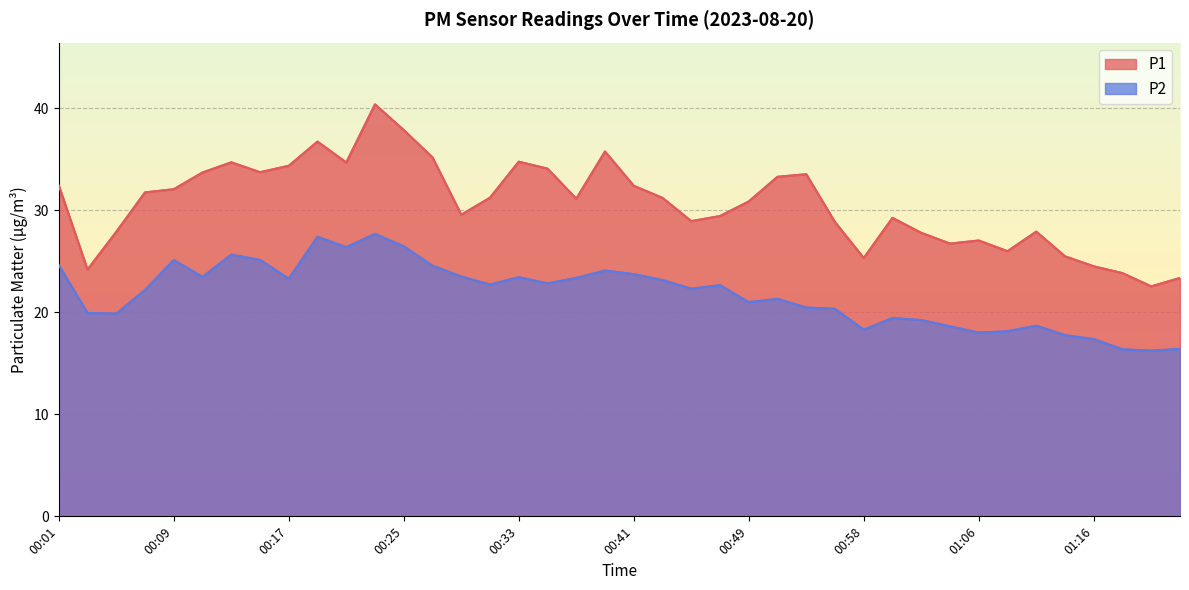

What is the label of the 25th point from the right?

00:31